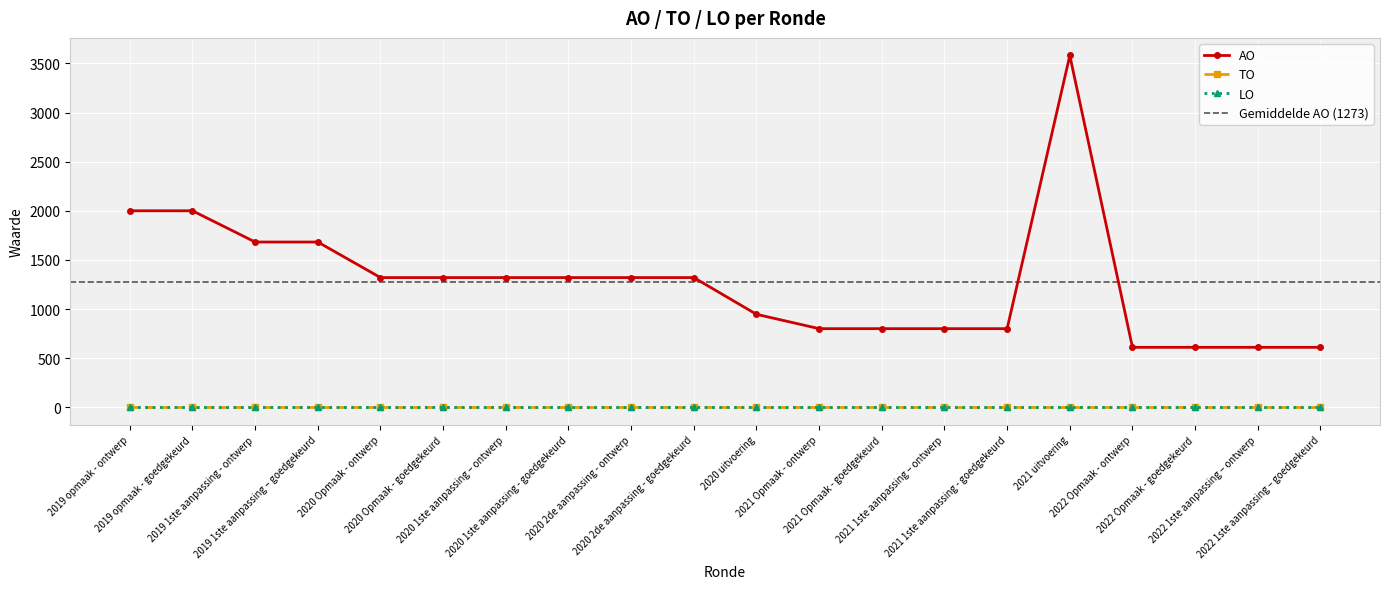

Reading right to left, transcribe all the data shown in this chart.

AO: 610	610	610	610	3581	800	800	800	800	946	1320	1320	1320	1320	1320	1320	1682	1682	2000	2000
TO: 0	0	0	0	0	0	0	0	0	0	0	0	0	0	0	0	0	0	0	0
LO: 0	0	0	0	0	0	0	0	0	0	0	0	0	0	0	0	0	0	0	0